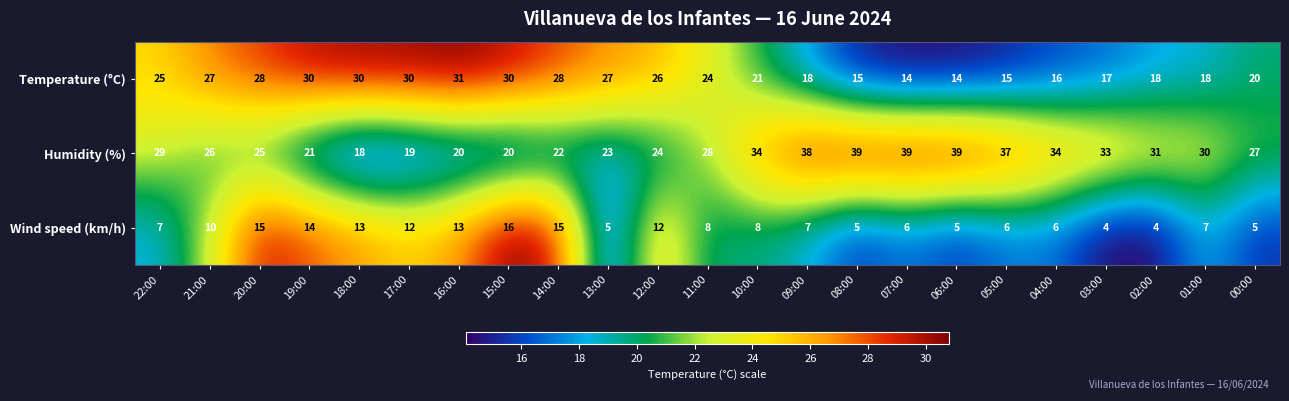

What is the difference between the Temperature (°C) values at 09:00 and 14:00?

10